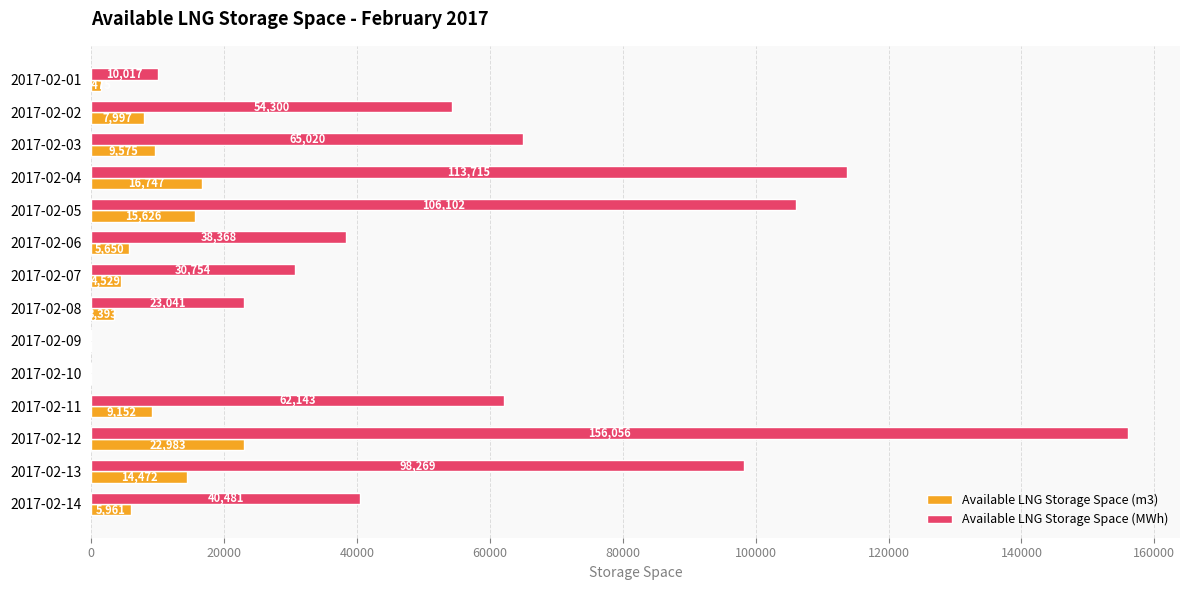

What is the highest value of the Available LNG Storage Space (MWh) series?

156056